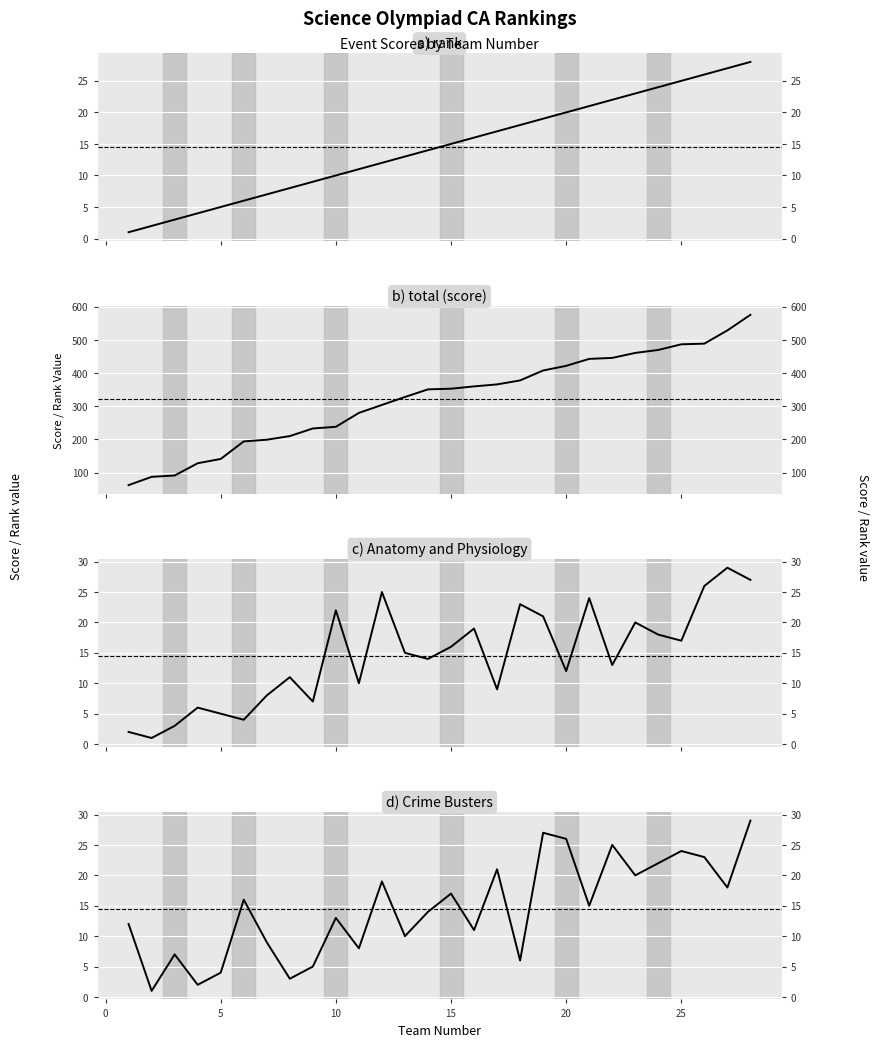

Reading left to right, list all the values displayed in this chart.

rank: 1	2	3	4	5	6	7	8	9	10	11	12	13	14	15	16	17	18	19	20	21	22	23	24	25	26	27	28
total: 62	87	91	128	141	194	199	210	233	238	280	304	328	351	353	360	366	378	408	422	443	446	461	470	487	489	529	576
Anatomy and Physiology: 2	1	3	6	5	4	8	11	7	22	10	25	15	14	16	19	9	23	21	12	24	13	20	18	17	26	29	27
Crime Busters: 12	1	7	2	4	16	9	3	5	13	8	19	10	14	17	11	21	6	27	26	15	25	20	22	24	23	18	29